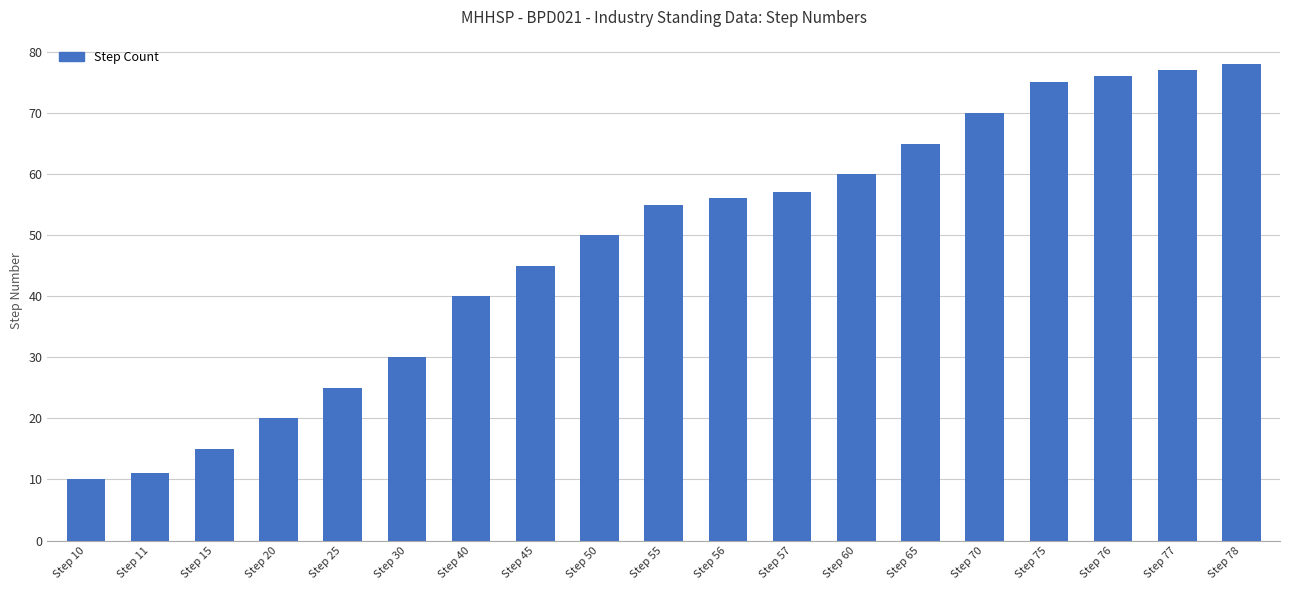

The chart shows a value of 75 at Step 50. True or false?

False